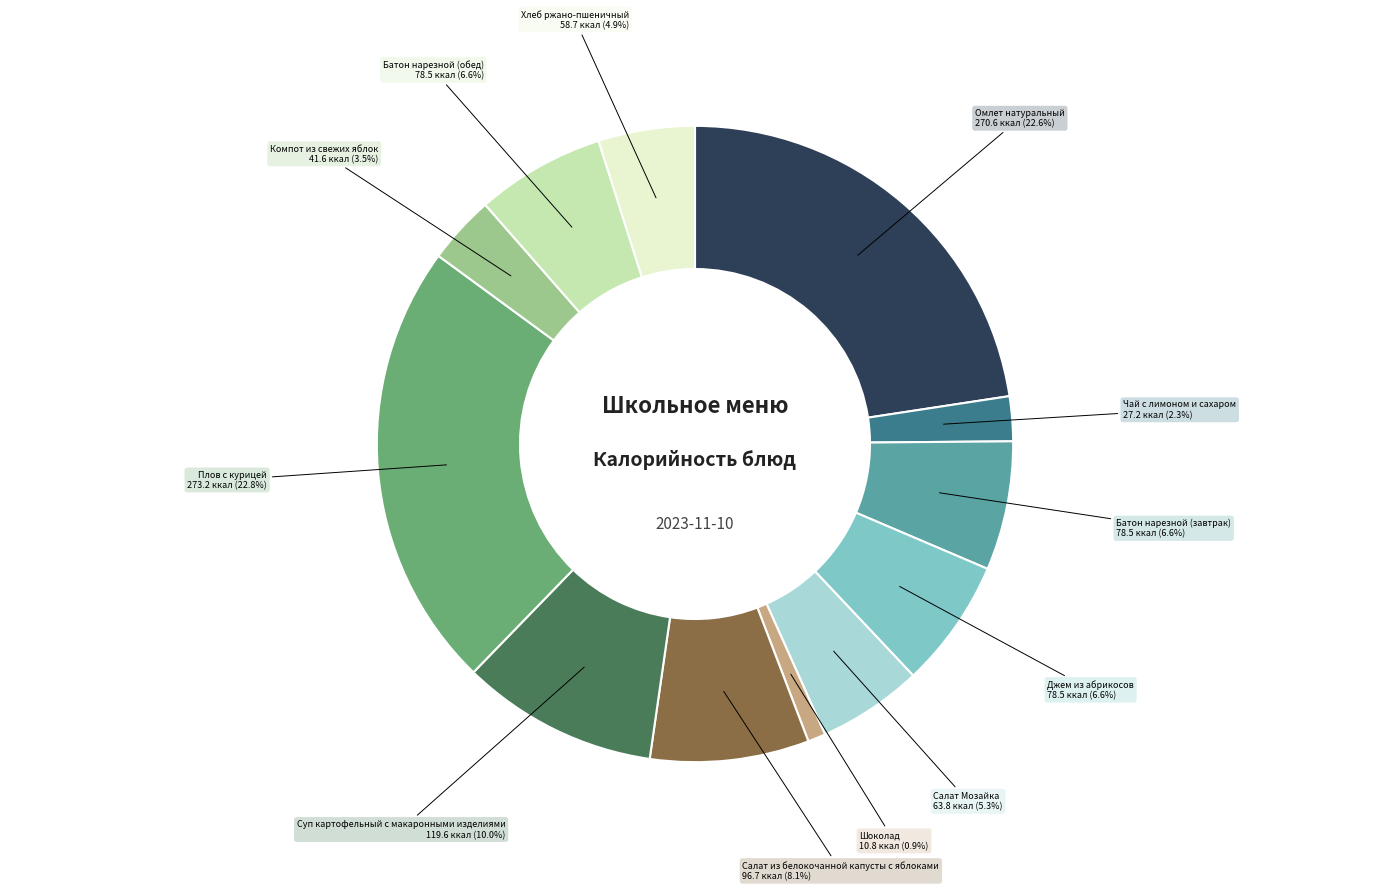

What percentage do Хлеб ржано-пшеничный and Джем из абрикосов together represent?

11.5%